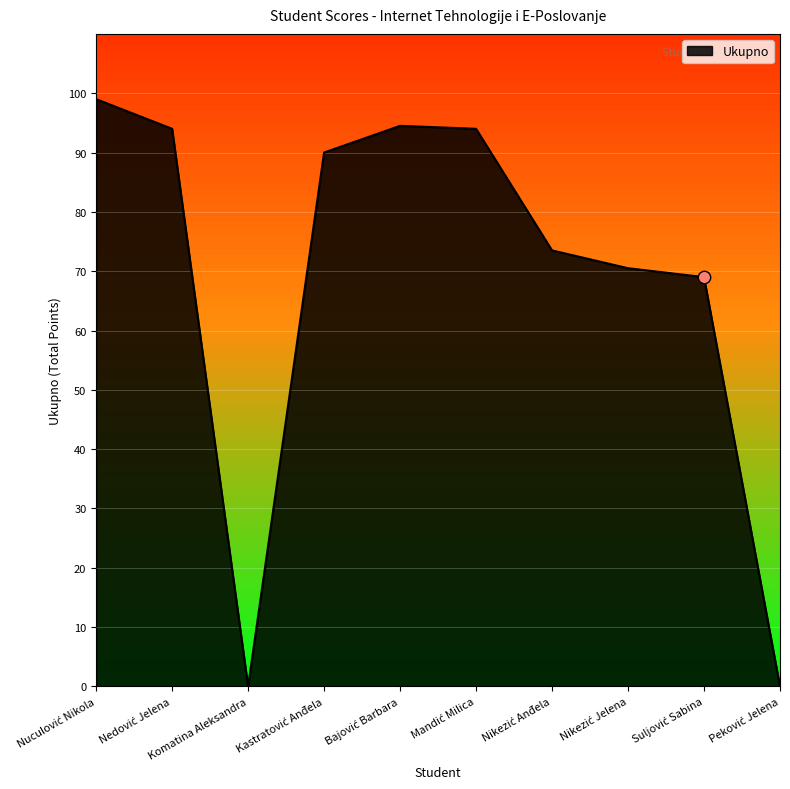

What is the greatest value displayed?

99.0